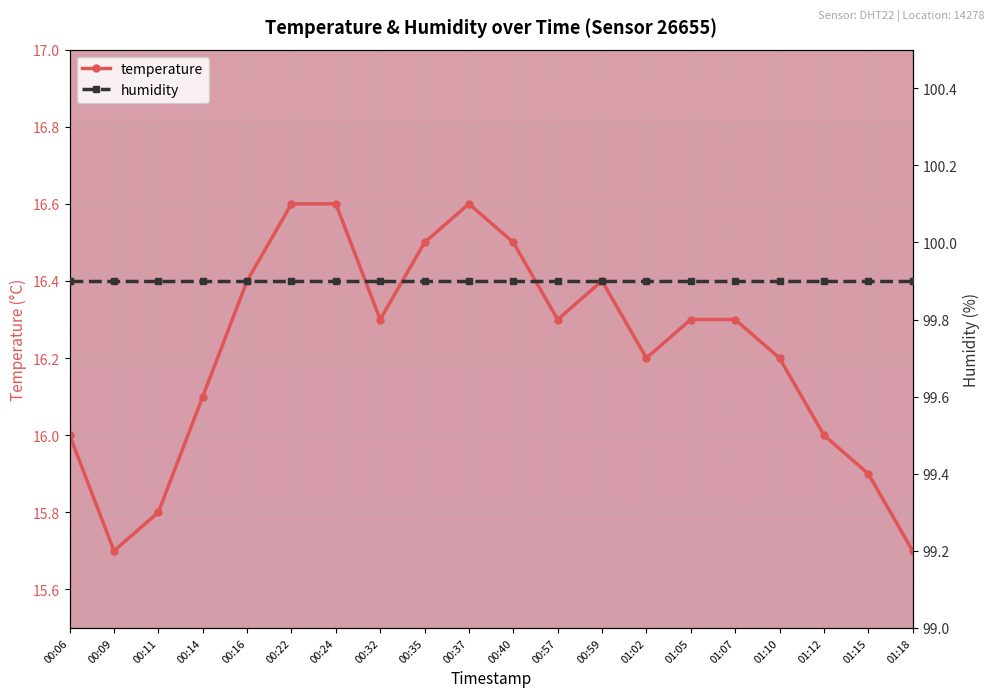

List the series in order of their peak value, highest first.

humidity, temperature